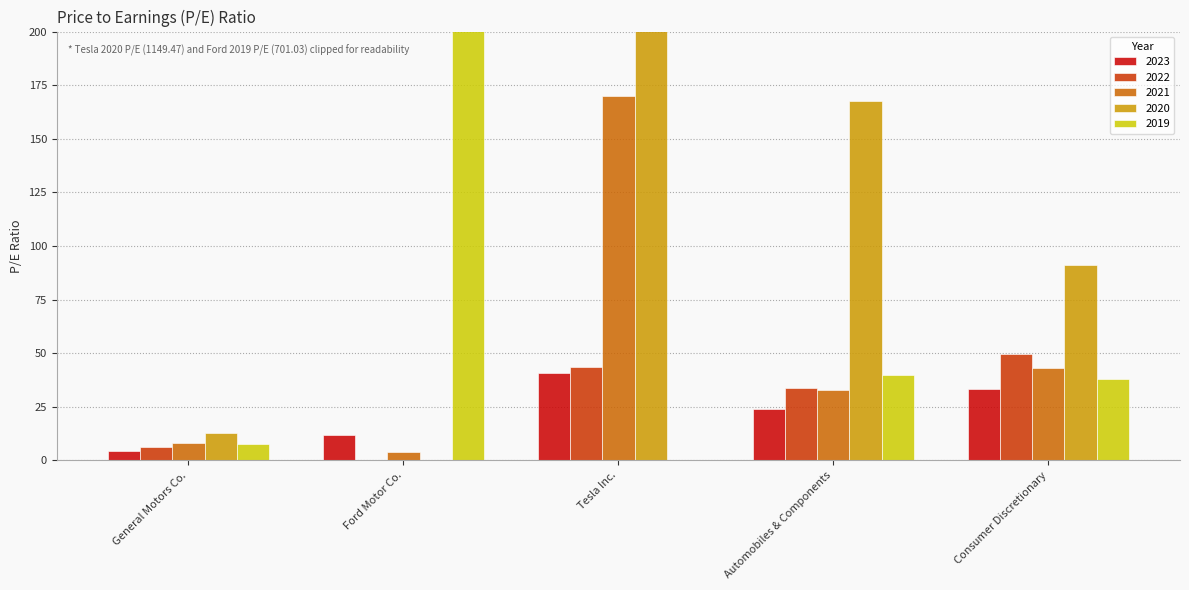

Reading right to left, transcribe all the data shown in this chart.

2023: 33.3	23.9	40.5	11.7	4.4
2022: 49.5	33.6	43.6	0.0	6.2
2021: 42.8	32.7	169.9	4.0	7.9
2020: 91.0	167.6	1149.5	0.0	12.7
2019: 37.9	39.7	0.0	701.0	7.6